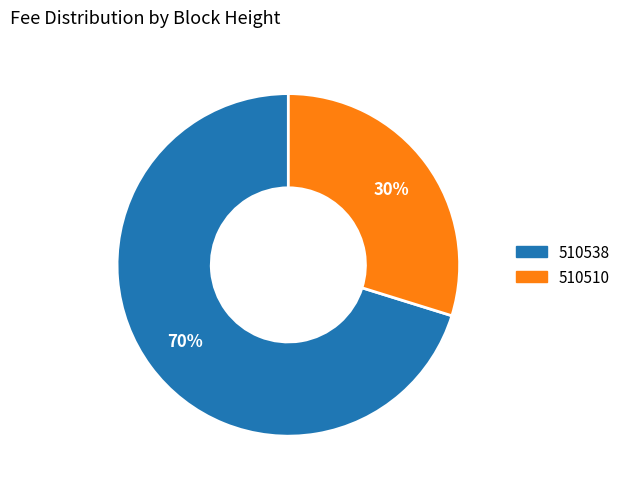

How many slices are in this pie chart?

2